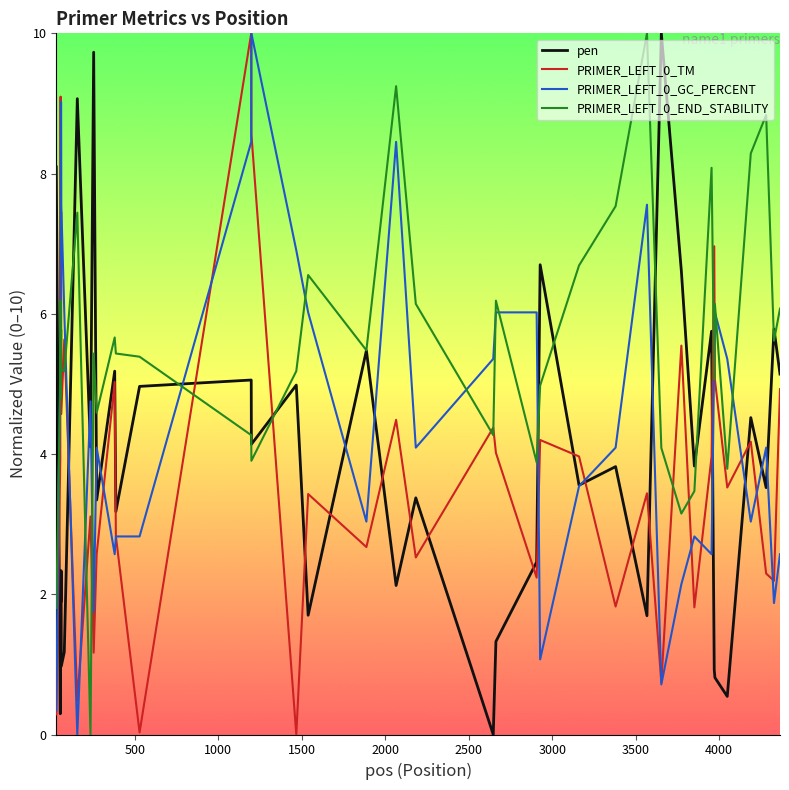

True or false: PRIMER_LEFT_0_GC_PERCENT and PRIMER_LEFT_0_END_STABILITY intersect in this chart.

True